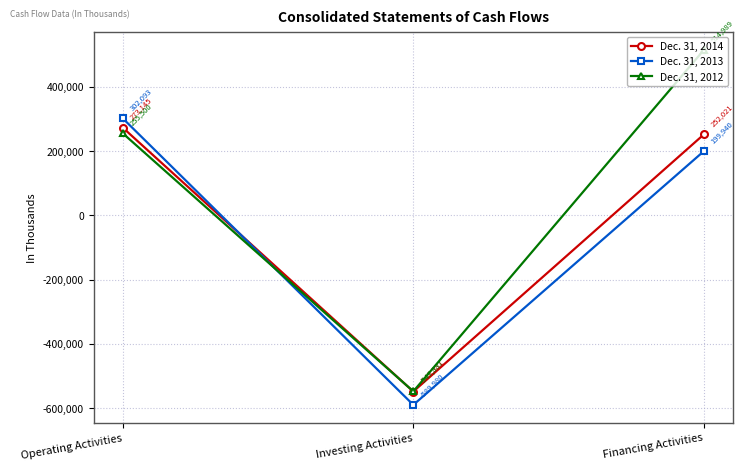

Where does the Dec. 31, 2013 series first go above 199940?

Operating Activities